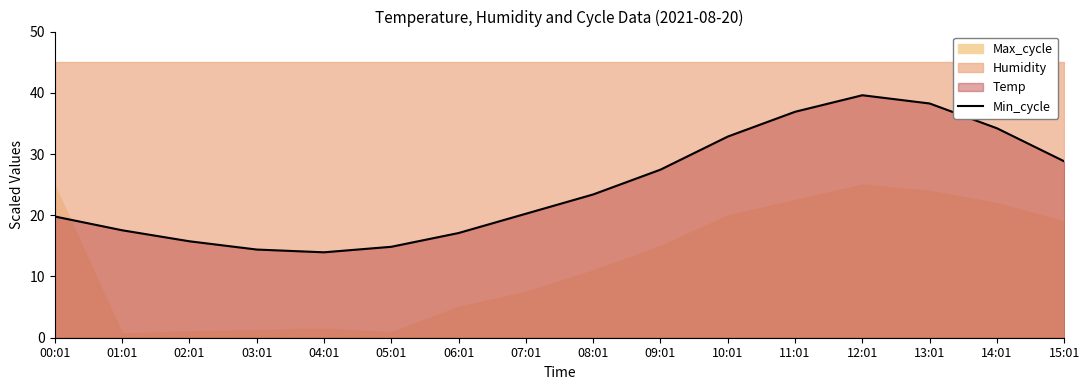

What is the change in value from 03:01 to 06:01?

+2.7